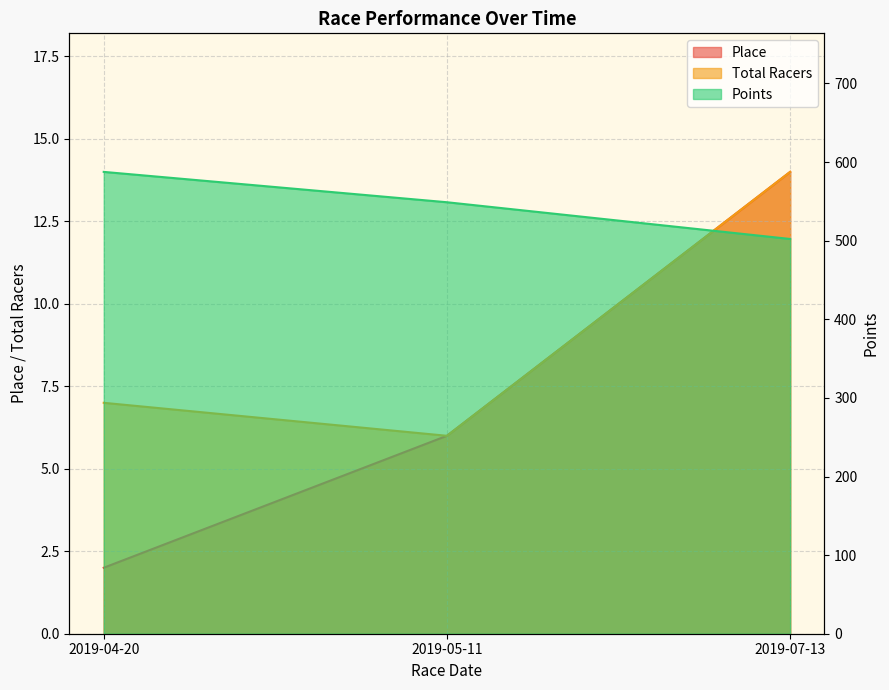

The value of Place at 2019-04-20 is 2.0. True or false?

True